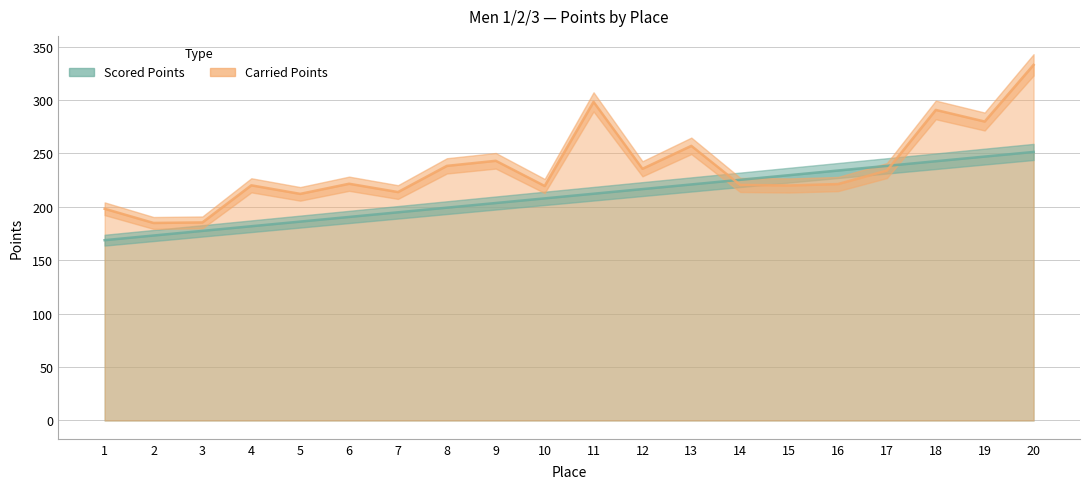

True or false: Scored Points has a value of 177.5 at 3.

True